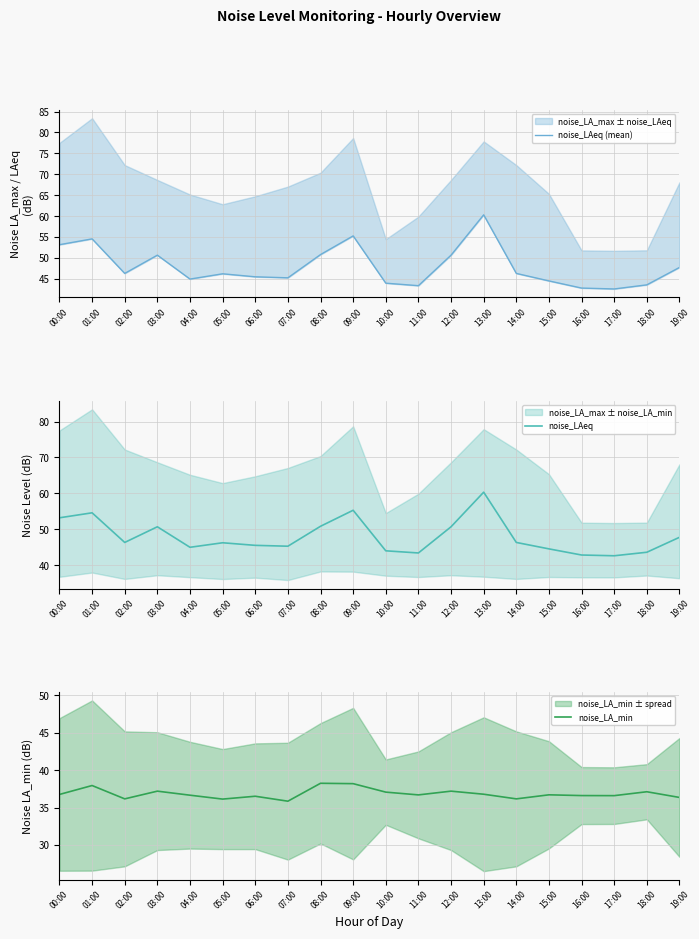

True or false: noise_LAeq and noise_LA_min intersect in this chart.

False